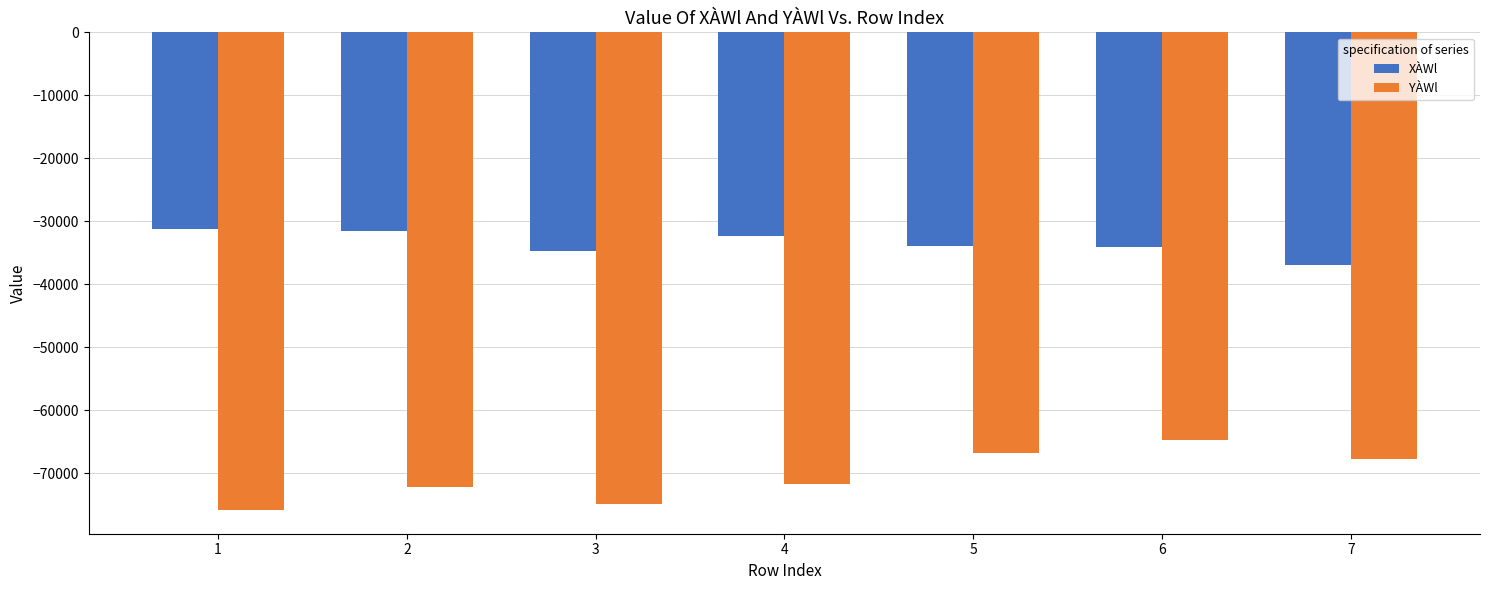

Count the number of data series in this chart.

2